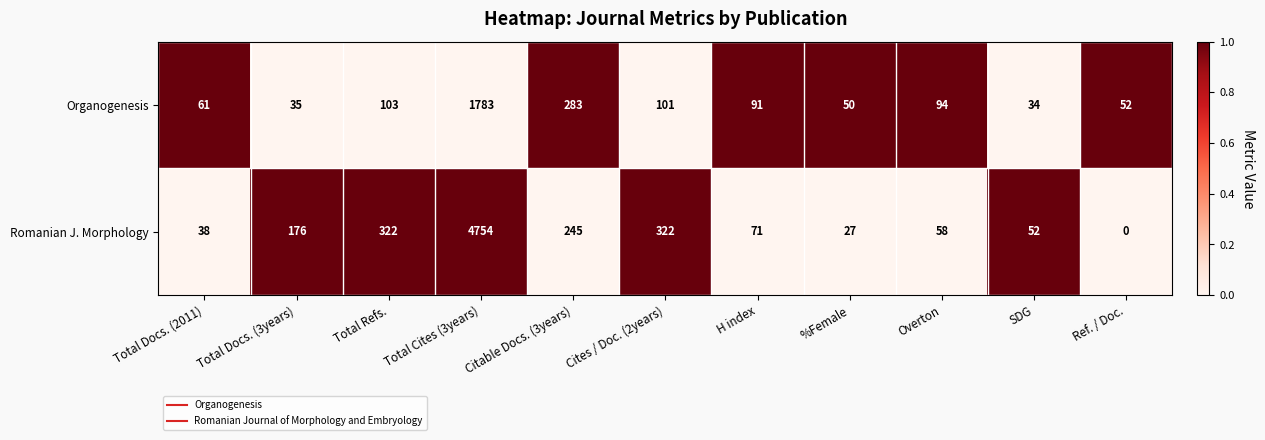

Read the Organogenesis value at Total Docs. (2011).

61